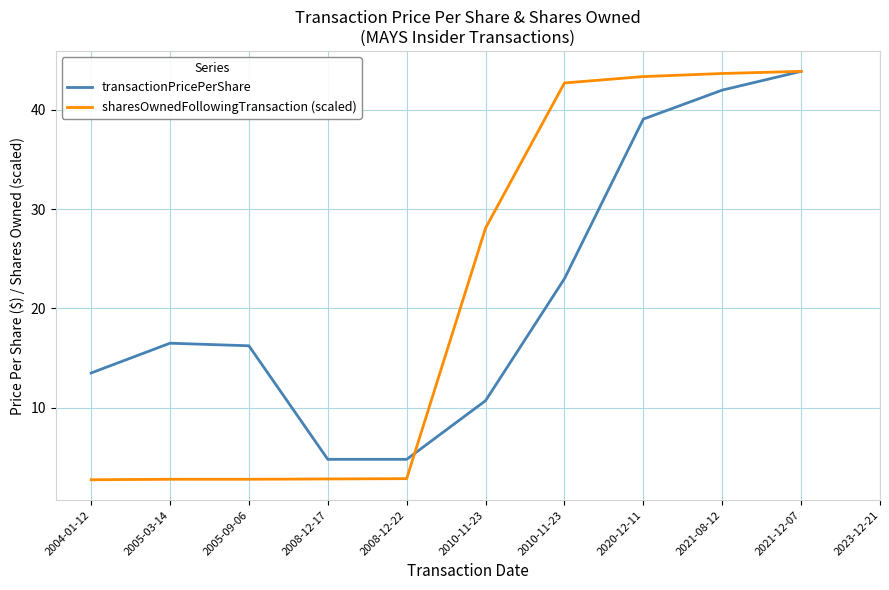

What is the sum of all sharesOwnedFollowingTransaction (scaled) values?

243.9